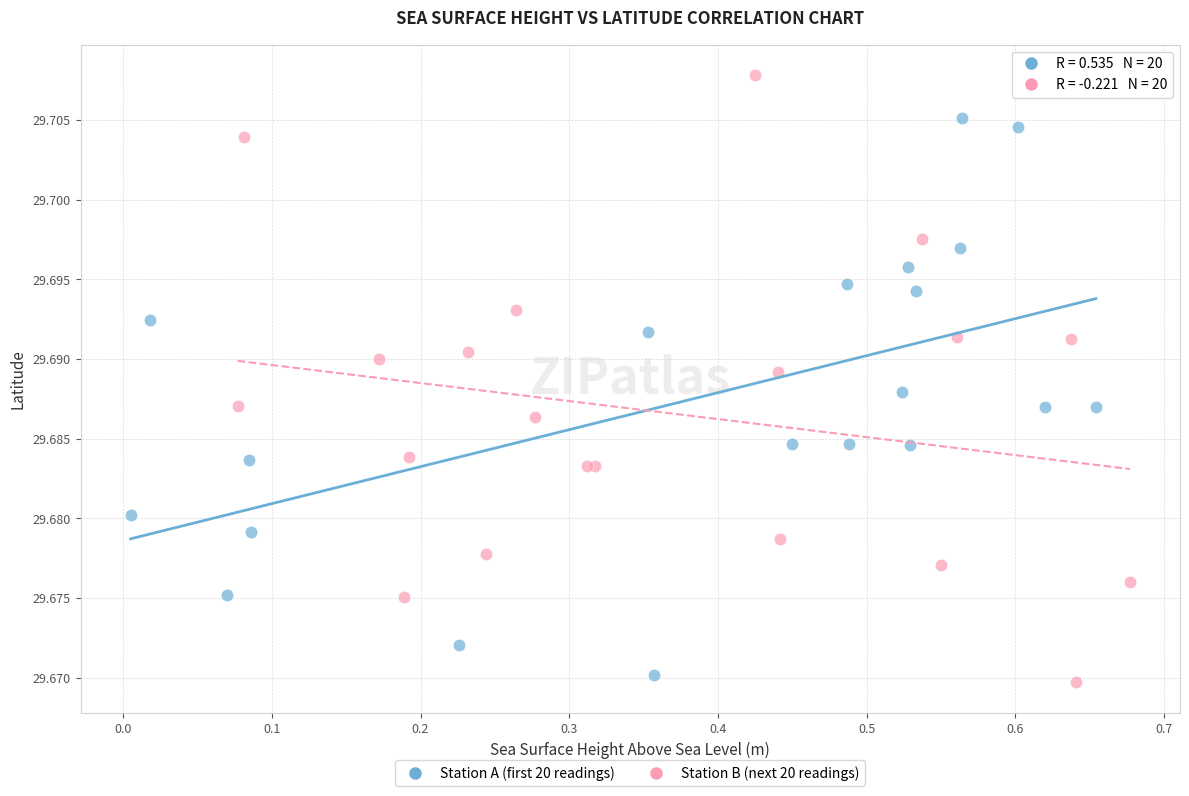

What are all the series names shown in the legend?

Station A (first 20 readings), Station B (next 20 readings)